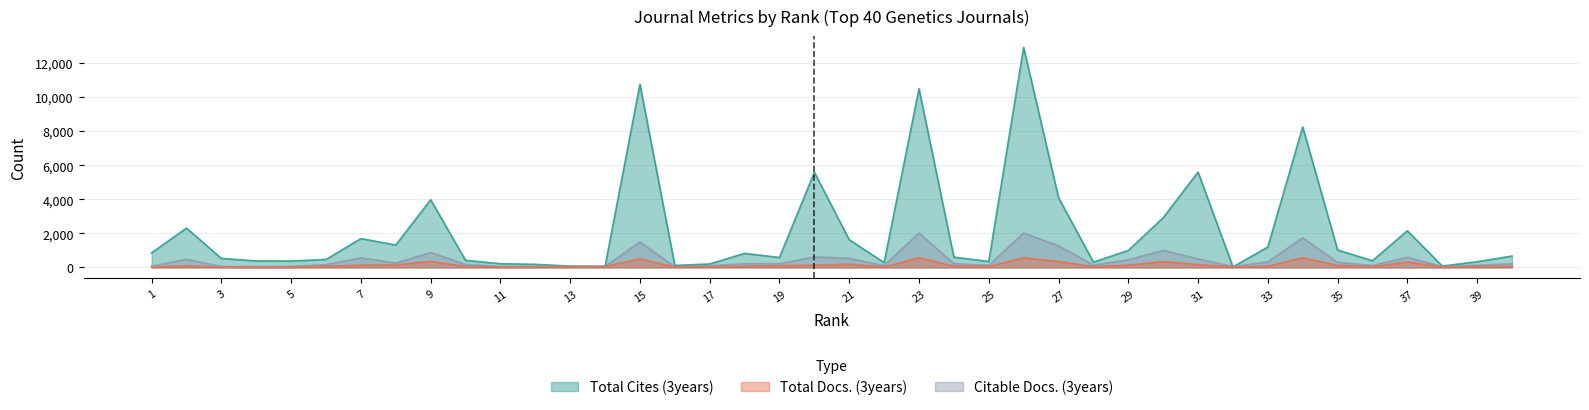

What is the difference between the highest and lowest values at 2?

2224